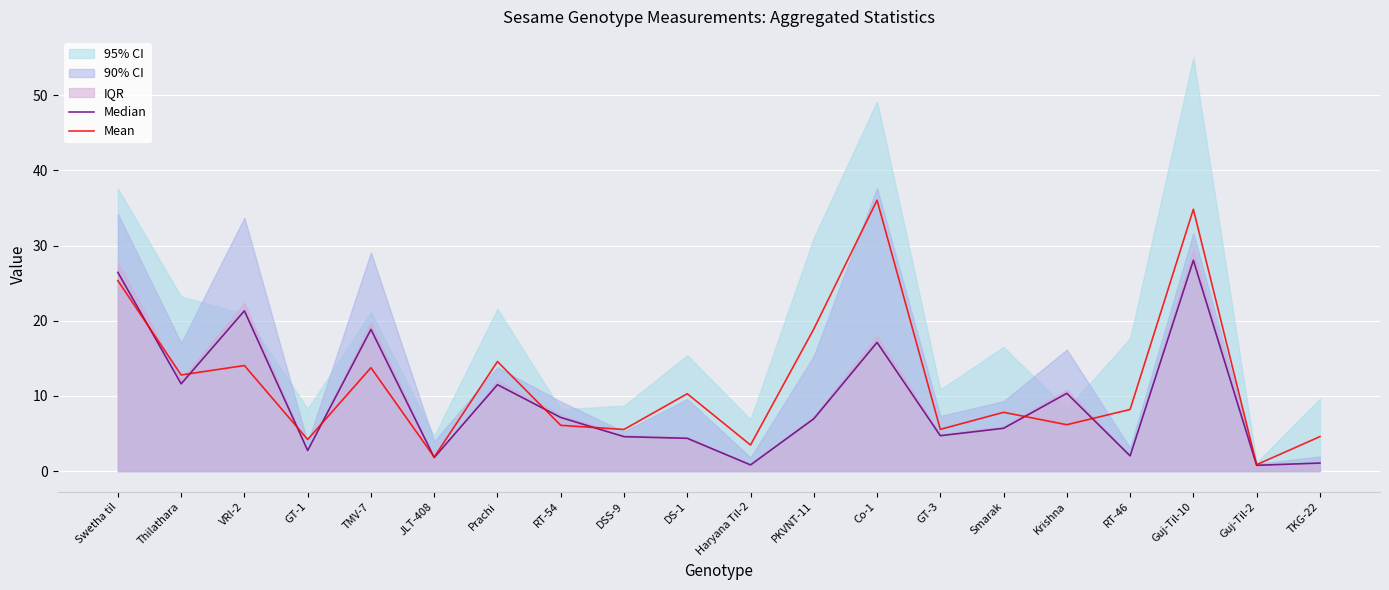

Read the Mean value at GT-3.

5.6